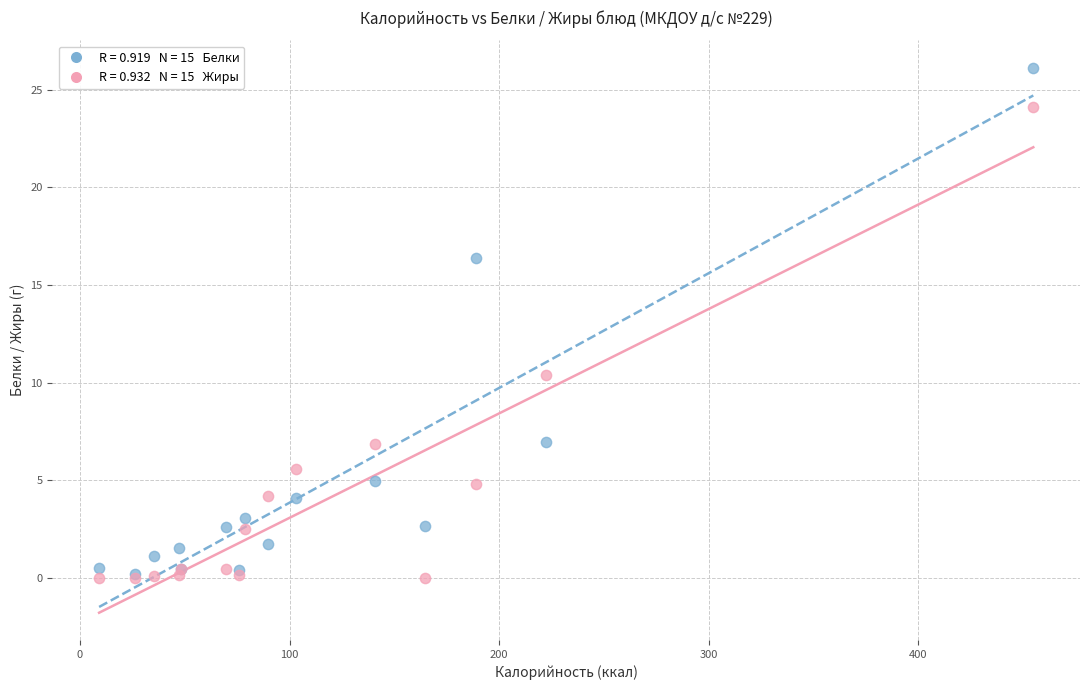

Across all series, what Y value is closest to 13?

10.4